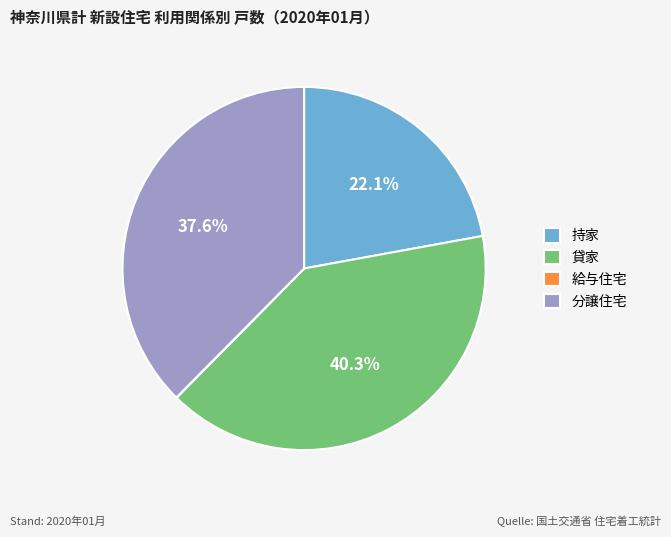

What percentage do 持家 and 分譲住宅 together represent?

59.7%